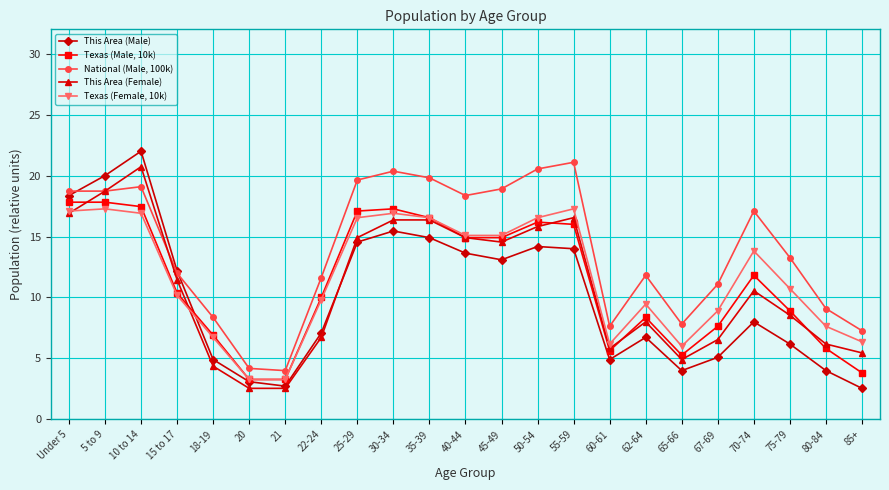

What is the total value across all series at 62-64?

44.4